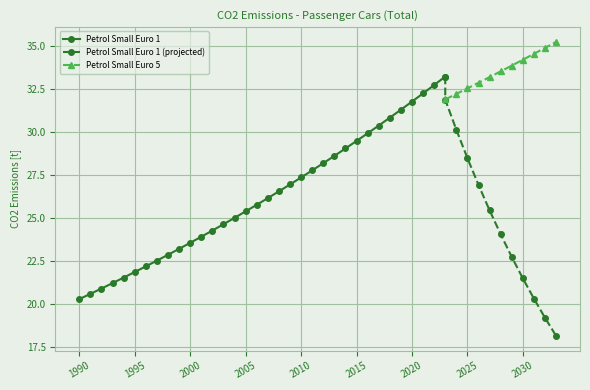

True or false: the data shows 28.0 at 1990.

False